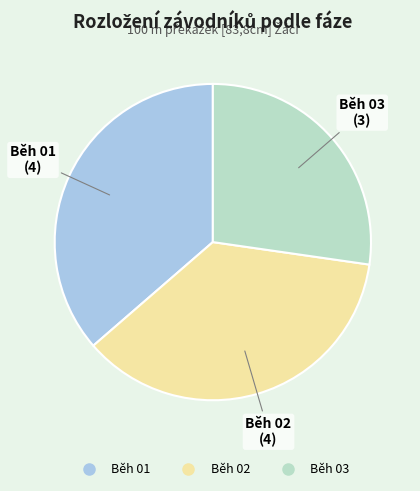

Is there any slice that represents more than half of the pie?

No